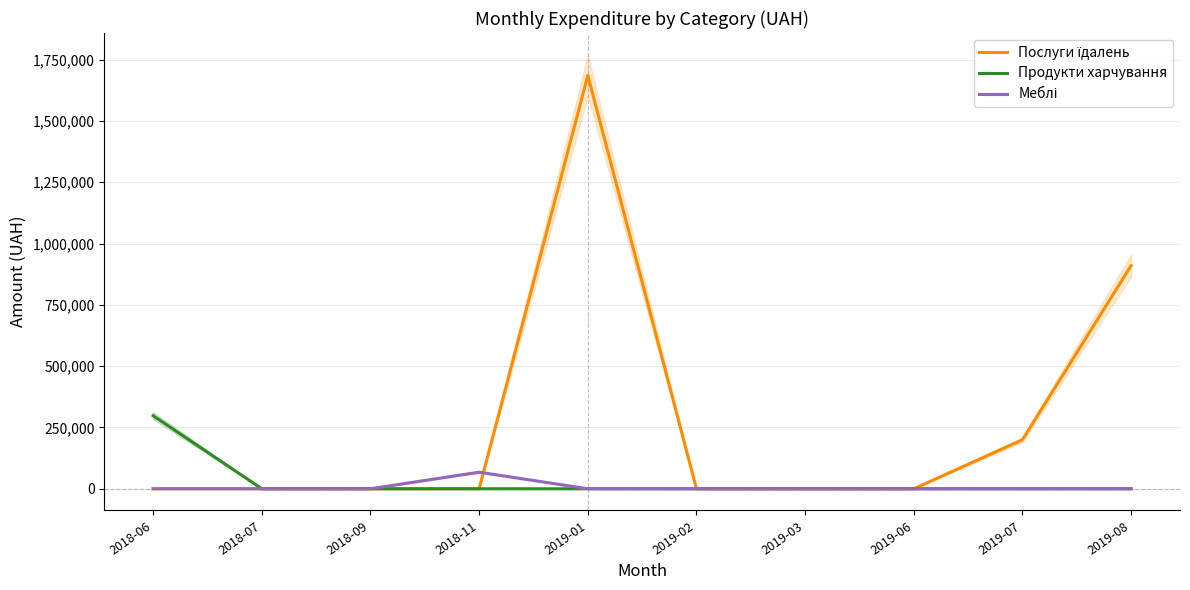

At which category is the sum across all series the highest?

2019-01